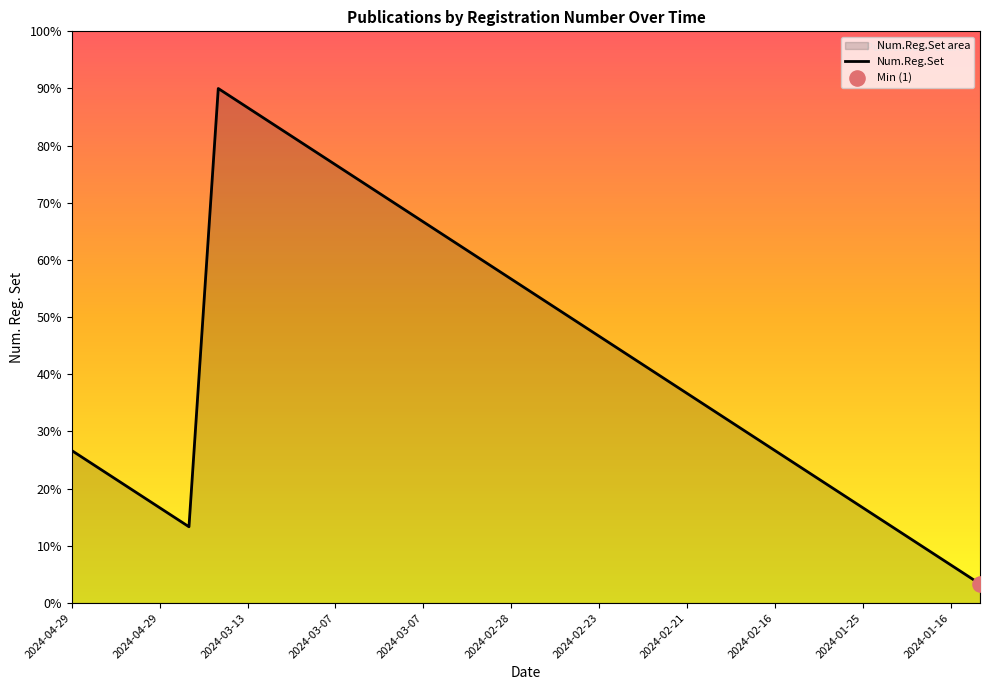

Which has a higher value, 2024-02-21 or 2024-01-25?

2024-02-21